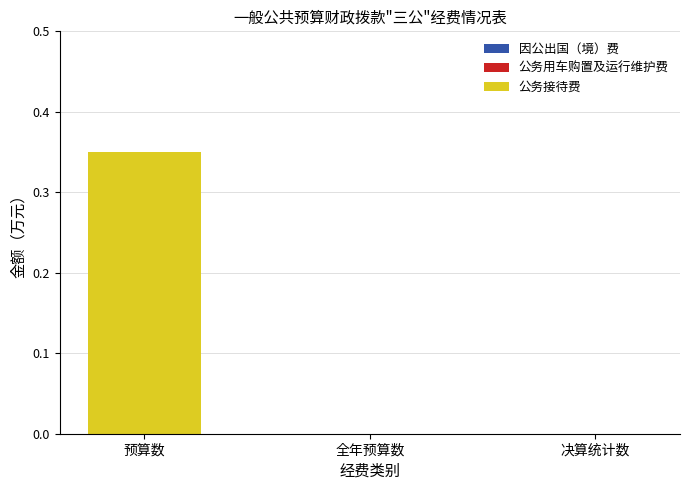

Which has a higher value, 决算统计数 or 预算数?

预算数